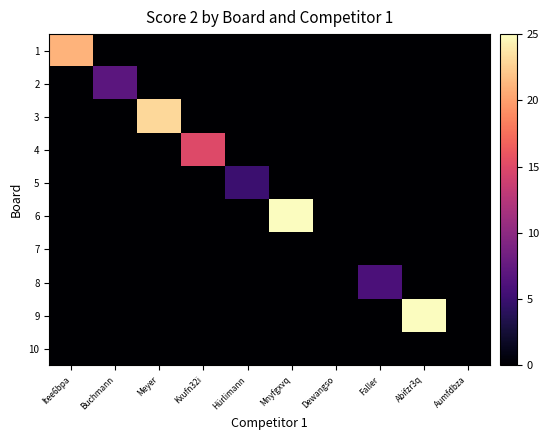

Reading left to right, list all the values displayed in this chart.

1: Itee6bpa=21	Buchmann=0	Meyer=0	Kxufn32i=0	Hürlimann=0	Mnyfgxvq=0	Dewangso=0	Faller=0	Abifzr3q=0	Aumfdbza=0
2: Itee6bpa=0	Buchmann=7	Meyer=0	Kxufn32i=0	Hürlimann=0	Mnyfgxvq=0	Dewangso=0	Faller=0	Abifzr3q=0	Aumfdbza=0
3: Itee6bpa=0	Buchmann=0	Meyer=23	Kxufn32i=0	Hürlimann=0	Mnyfgxvq=0	Dewangso=0	Faller=0	Abifzr3q=0	Aumfdbza=0
4: Itee6bpa=0	Buchmann=0	Meyer=0	Kxufn32i=15	Hürlimann=0	Mnyfgxvq=0	Dewangso=0	Faller=0	Abifzr3q=0	Aumfdbza=0
5: Itee6bpa=0	Buchmann=0	Meyer=0	Kxufn32i=0	Hürlimann=5	Mnyfgxvq=0	Dewangso=0	Faller=0	Abifzr3q=0	Aumfdbza=0
6: Itee6bpa=0	Buchmann=0	Meyer=0	Kxufn32i=0	Hürlimann=0	Mnyfgxvq=25	Dewangso=0	Faller=0	Abifzr3q=0	Aumfdbza=0
7: Itee6bpa=0	Buchmann=0	Meyer=0	Kxufn32i=0	Hürlimann=0	Mnyfgxvq=0	Dewangso=0	Faller=0	Abifzr3q=0	Aumfdbza=0
8: Itee6bpa=0	Buchmann=0	Meyer=0	Kxufn32i=0	Hürlimann=0	Mnyfgxvq=0	Dewangso=0	Faller=6	Abifzr3q=0	Aumfdbza=0
9: Itee6bpa=0	Buchmann=0	Meyer=0	Kxufn32i=0	Hürlimann=0	Mnyfgxvq=0	Dewangso=0	Faller=0	Abifzr3q=25	Aumfdbza=0
10: Itee6bpa=0	Buchmann=0	Meyer=0	Kxufn32i=0	Hürlimann=0	Mnyfgxvq=0	Dewangso=0	Faller=0	Abifzr3q=0	Aumfdbza=0